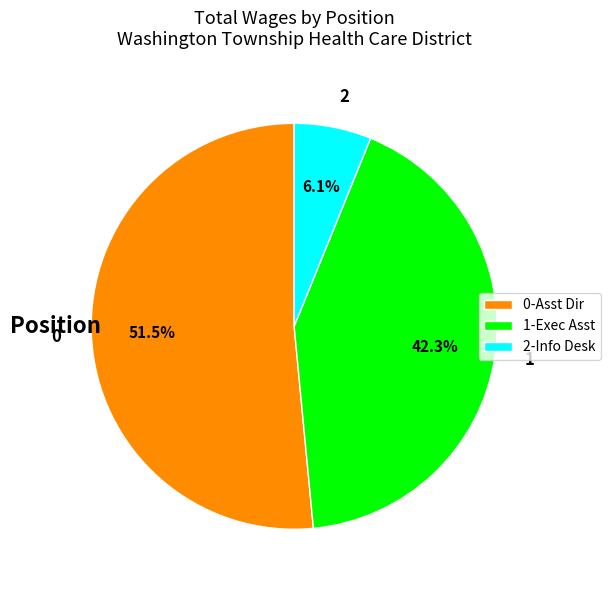

What is the largest slice in the pie chart?

0-Asst Dir